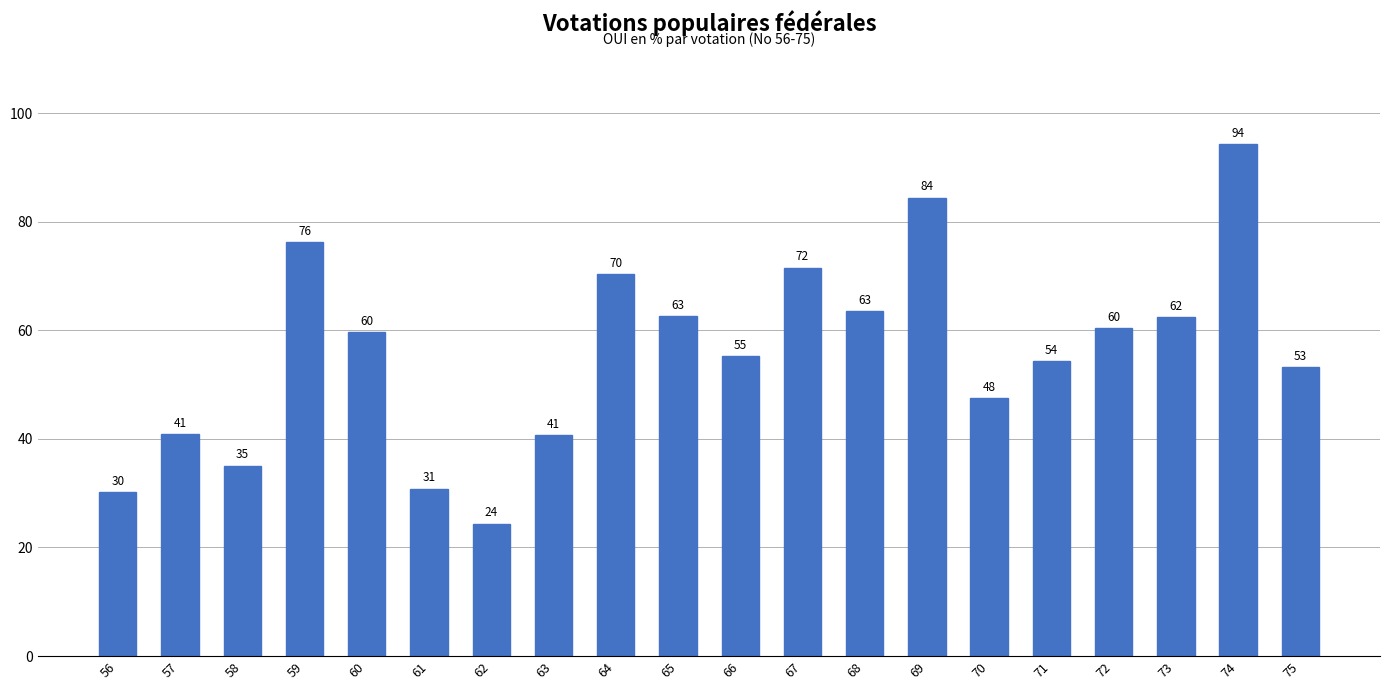

Does the chart contain any negative values?

No